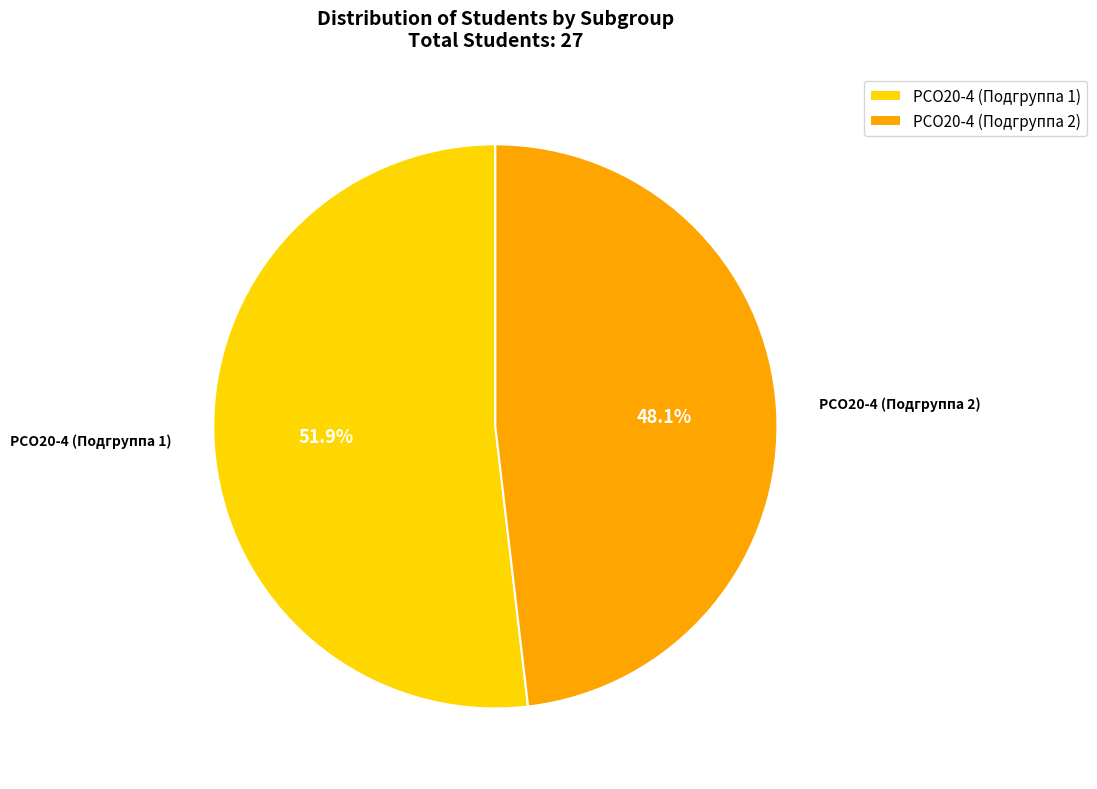

Which category has the biggest portion of the pie?

РСО20-4 (Подгруппа 1)